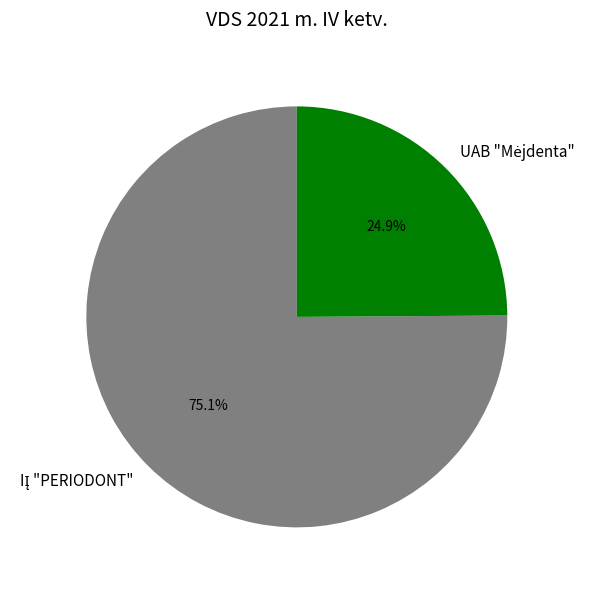

Is there a majority slice in this chart?

Yes